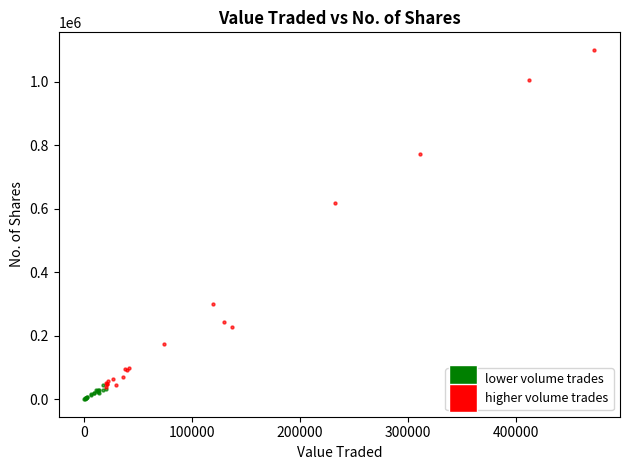

Which series contains the highest Y value?

higher volume trades